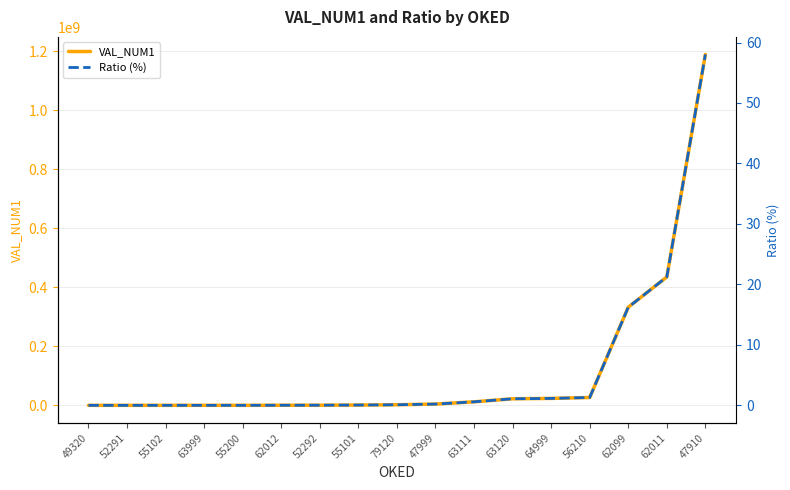

What is the average value of the VAL_NUM1 series?

120571512.2